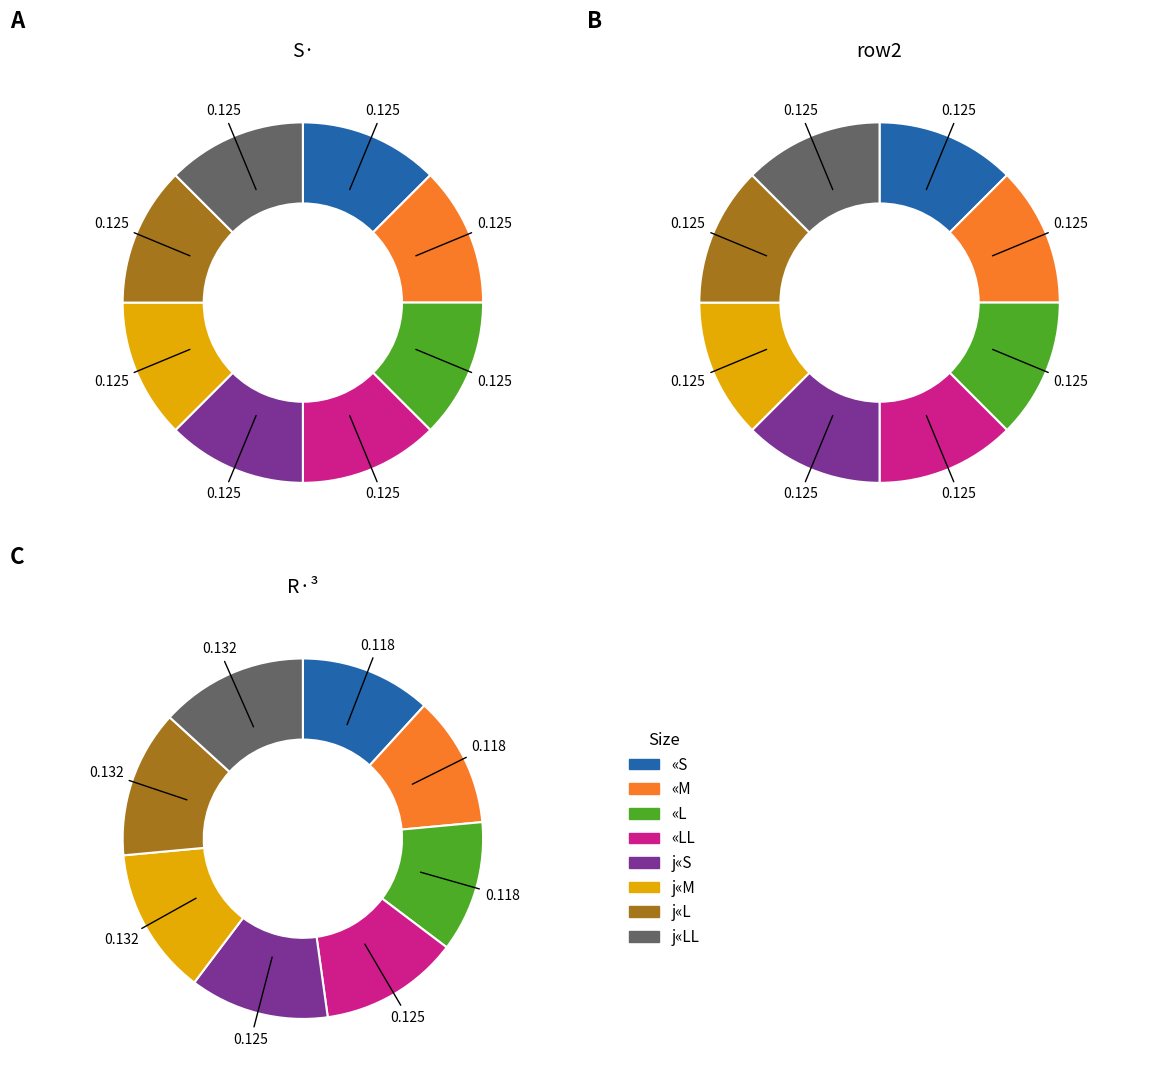

Is there a majority slice in this chart?

No